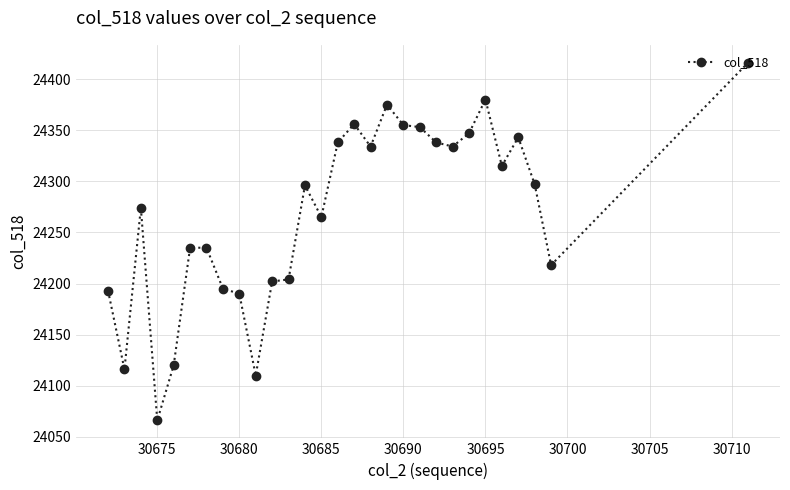

What is the smallest value displayed?

24066